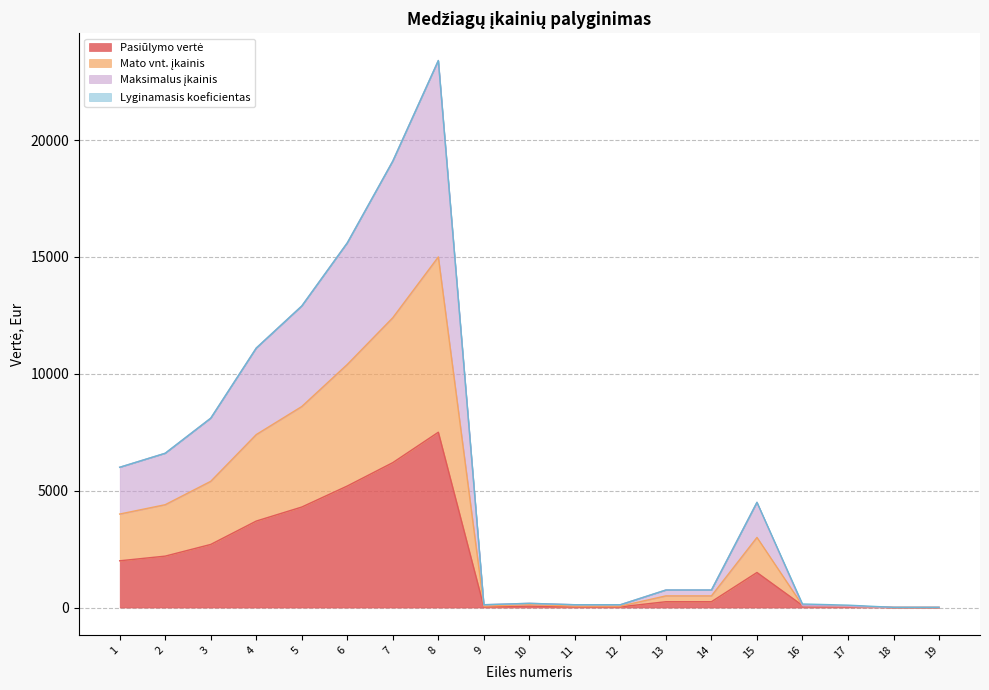

What is the sum of the Pasiūlymo vertė values at 3 and 8?

10200.0